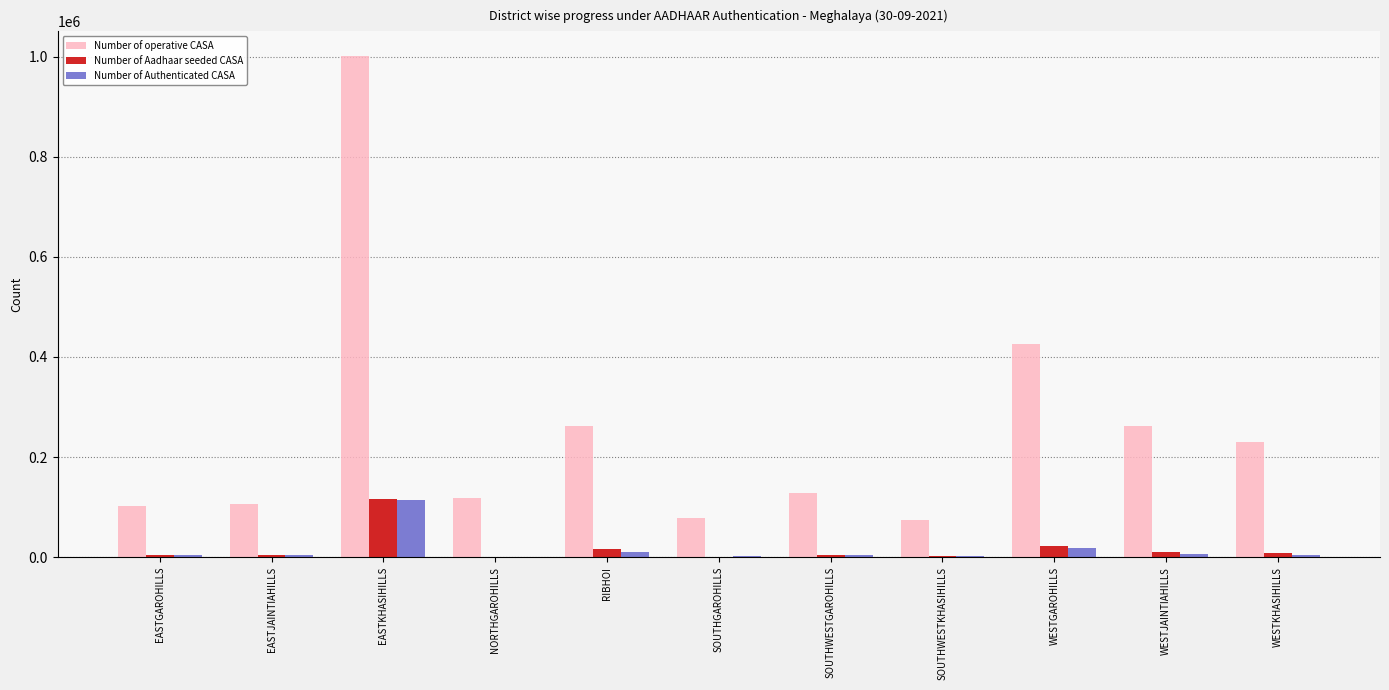

What is the average value of the Number of Authenticated CASA series?

15555